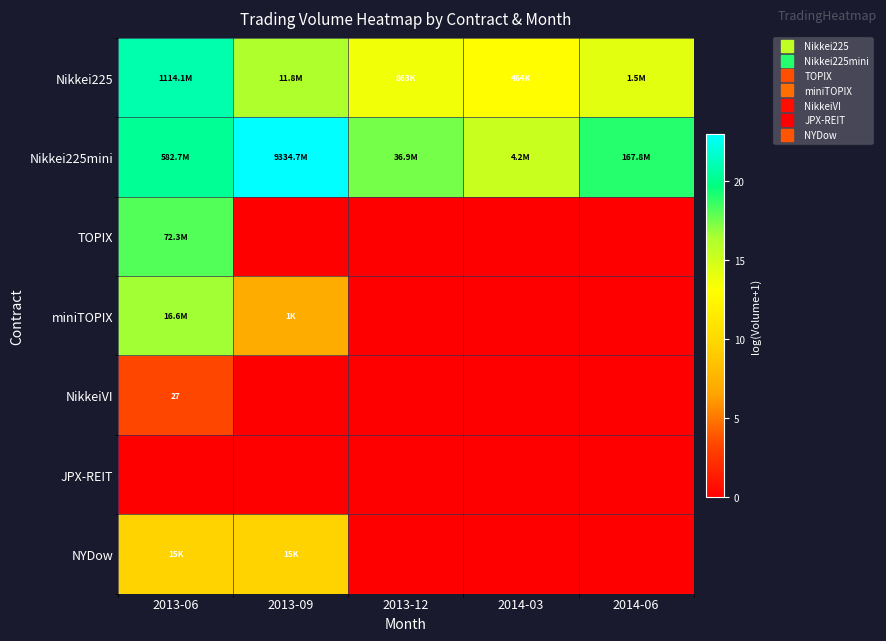

Rank the series by their maximum value, from highest to lowest.

Nikkei225mini, Nikkei225, TOPIX, miniTOPIX, NYDow, NikkeiVI, JPX-REIT